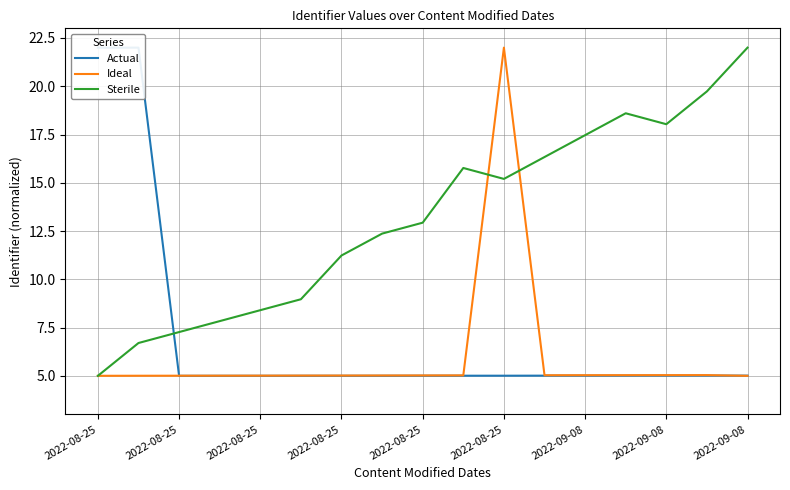

The value of Ideal at 2022-08-25 is 2.9. True or false?

False